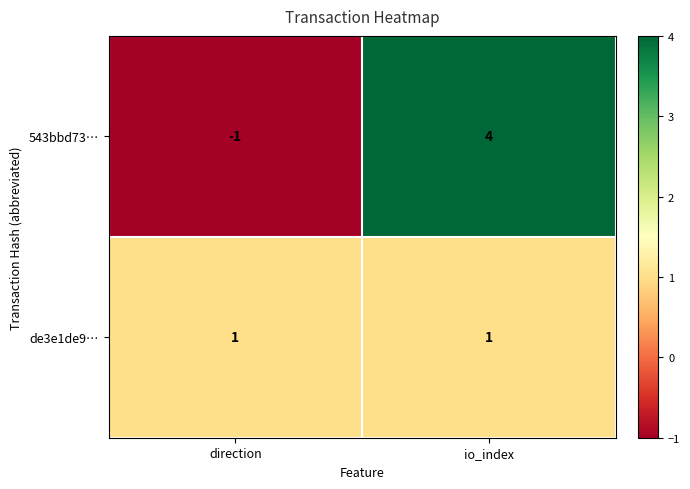

True or false: 543bbd73… has a value of 4 at io_index.

True